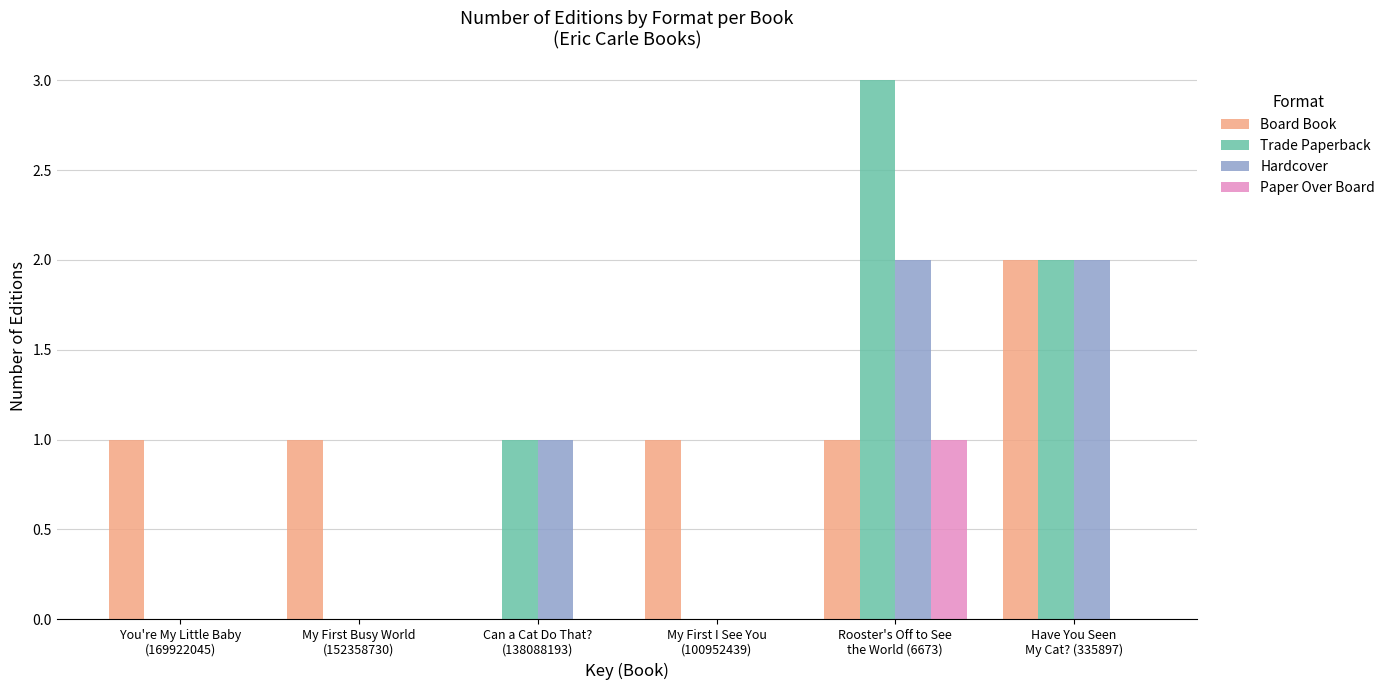

The Board Book series shows 2 at You're My Little Baby
(169922045). True or false?

False